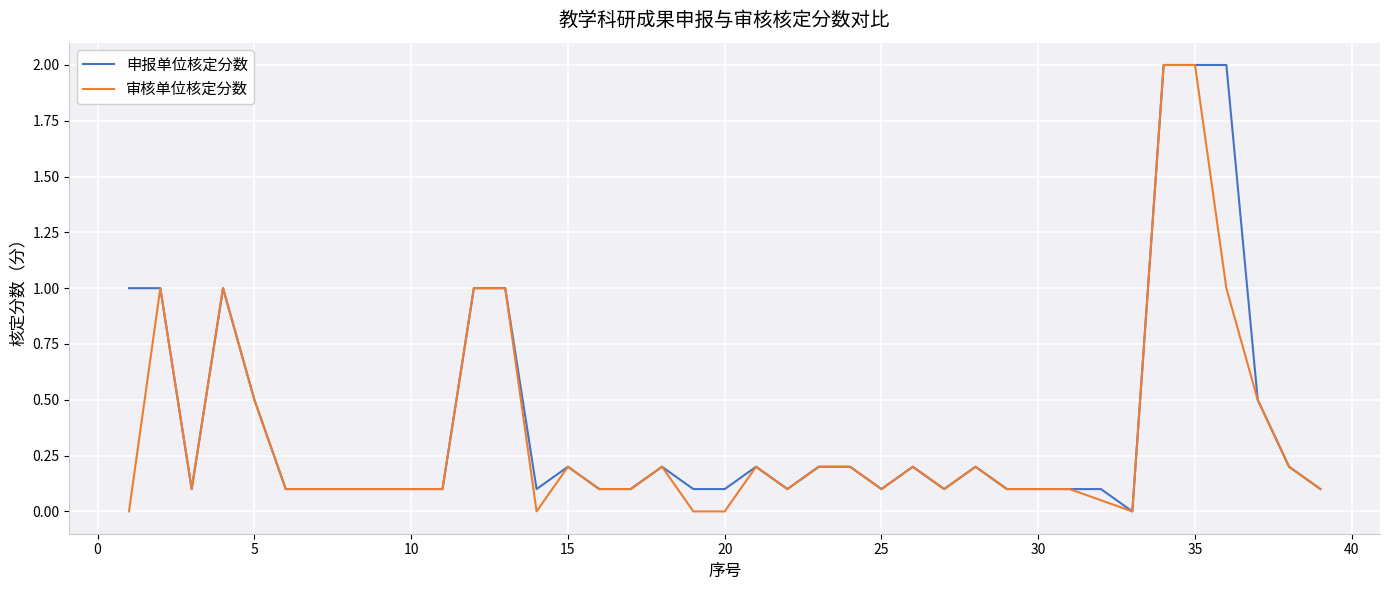

What is the maximum value for 申报单位核定分数?

2.0